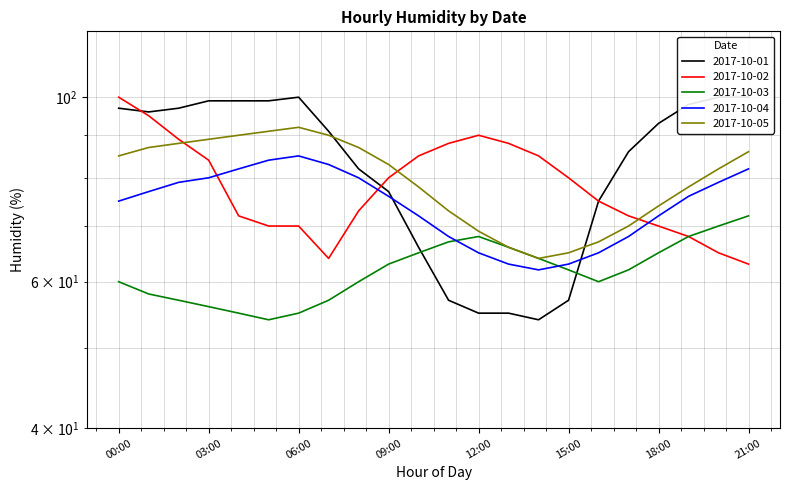

What value does the 2017-10-02 series have at 06:00?

70